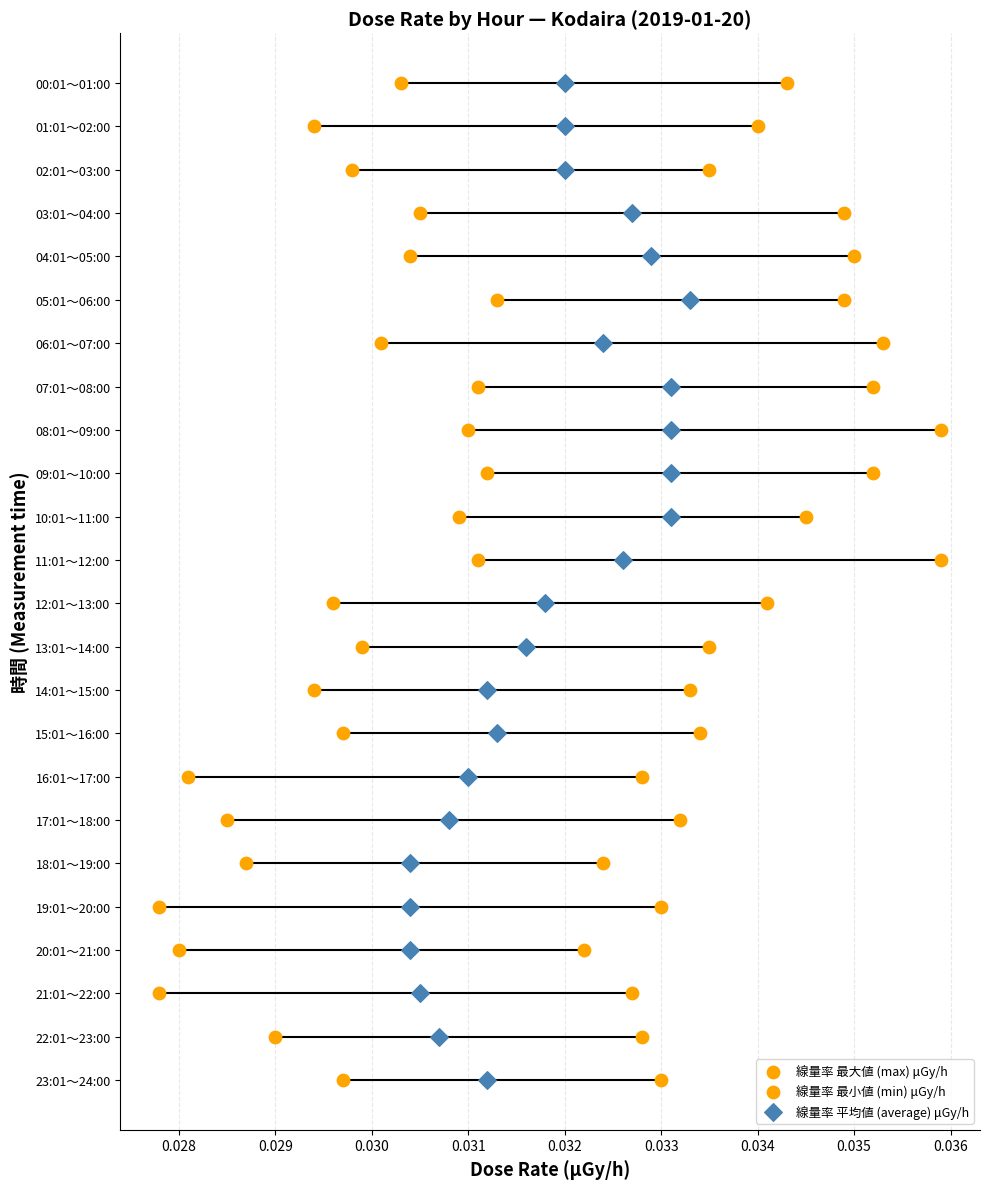

Which series contains the highest Y value?

線量率 最大値 (max) μGy/h